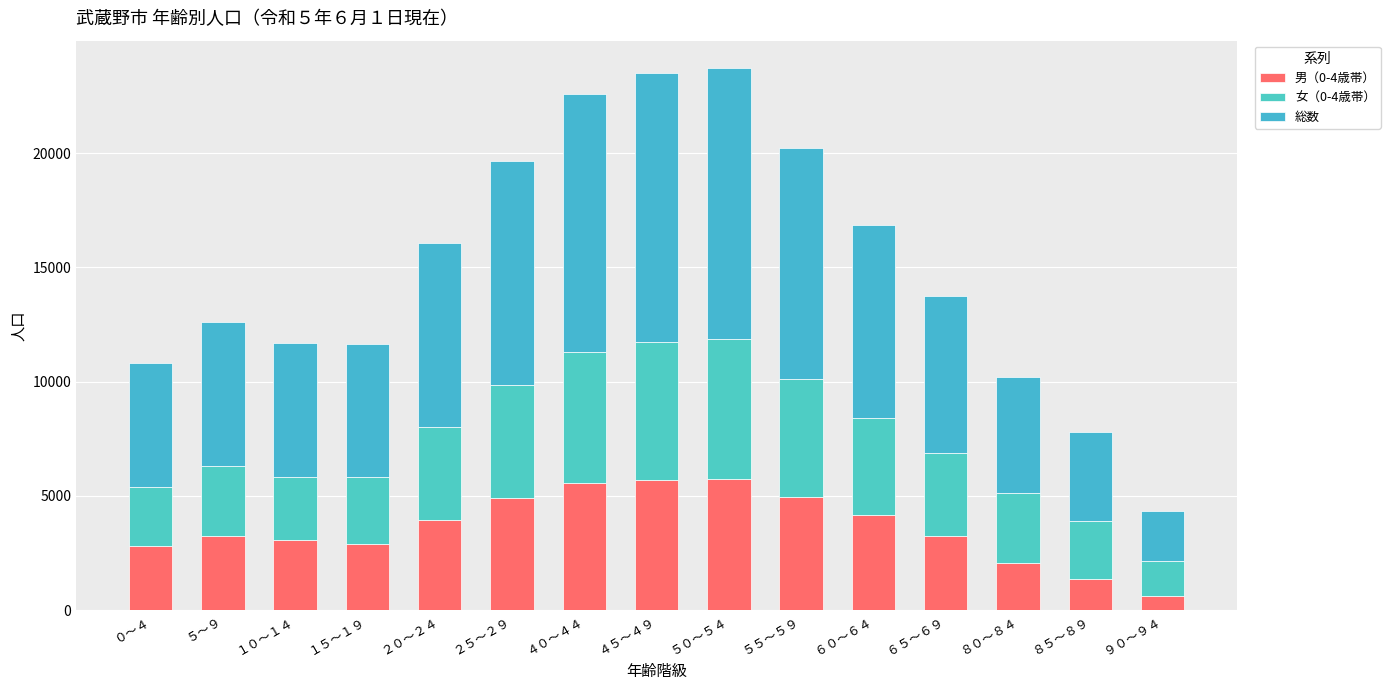

How many categories are shown in the chart?

15